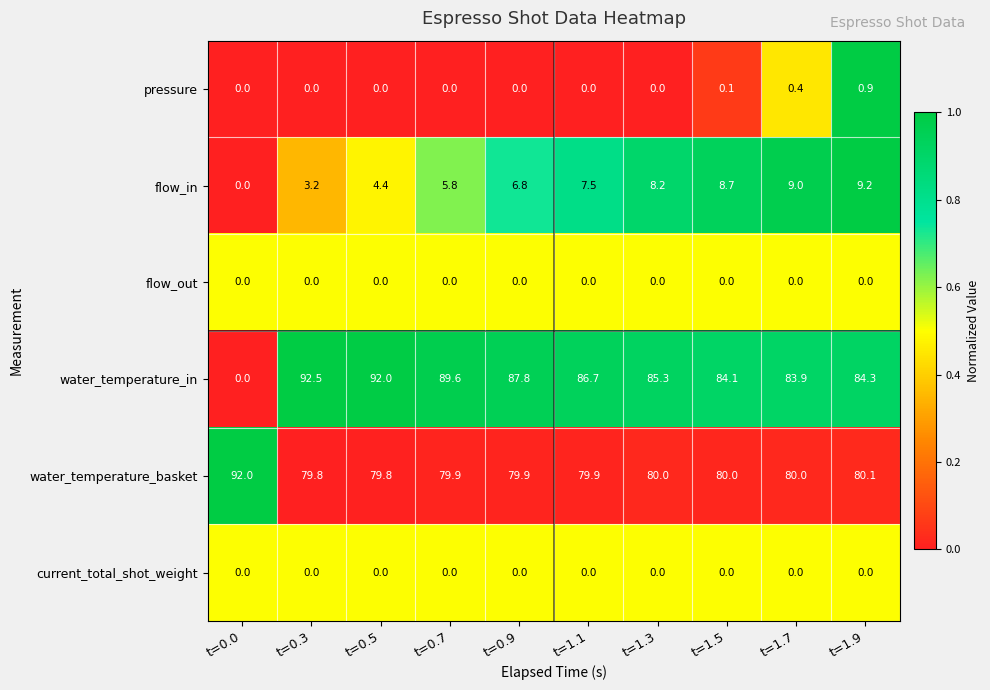

What is the difference between the highest and lowest values at t=1.3?

85.3